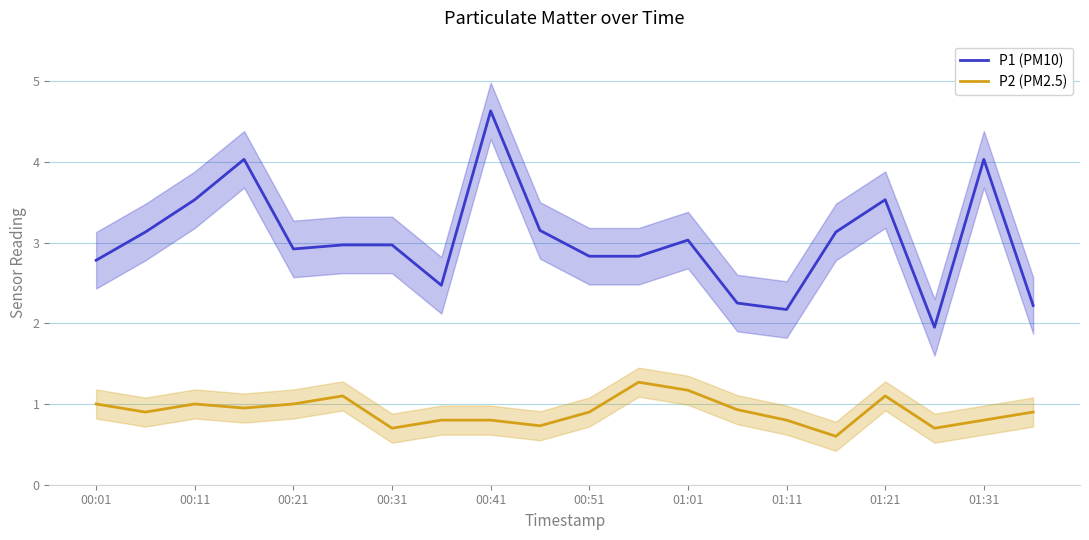

Is it true that P2 (PM2.5) equals 0.3 at 00:11?

False